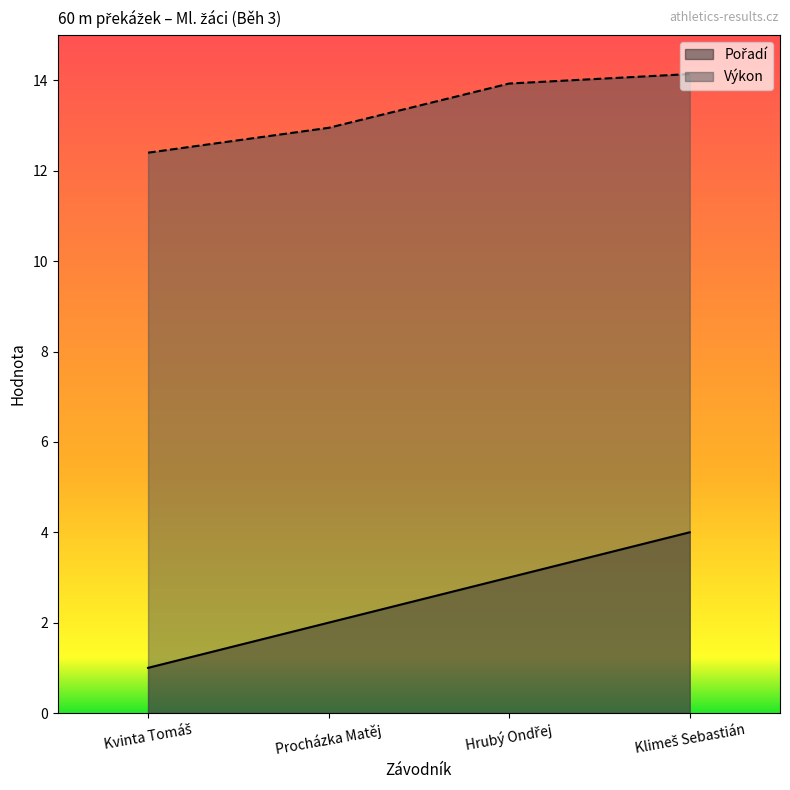

True or false: Pořadí has a value of 4.3 at Hrubý Ondřej.

False